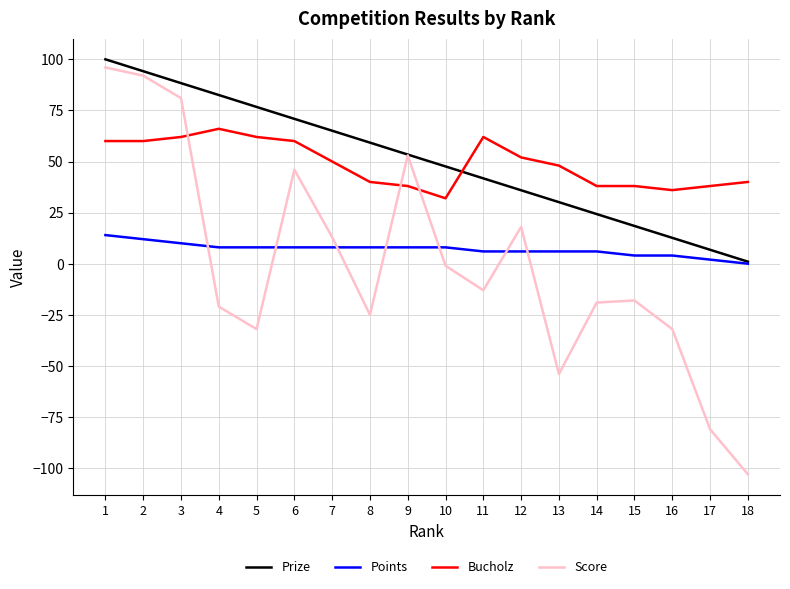

Which category has the highest value in the Prize series?

1